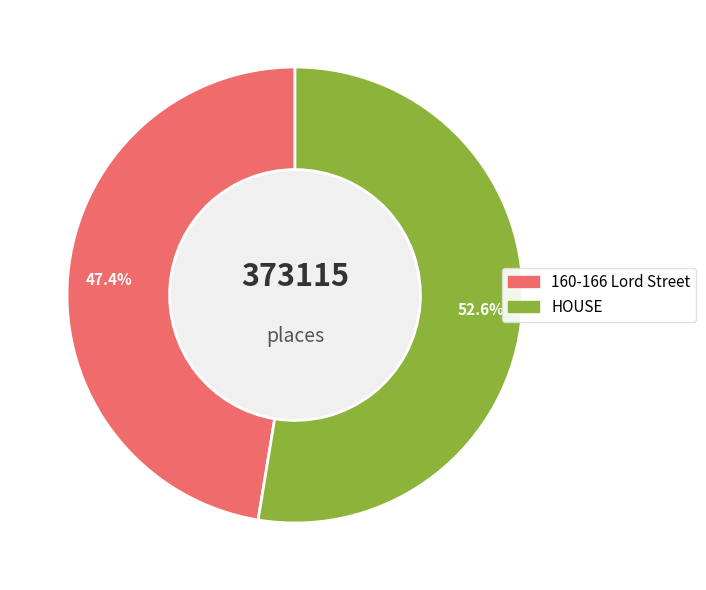

Rank the categories by value from highest to lowest.

HOUSE, 160-166 Lord Street